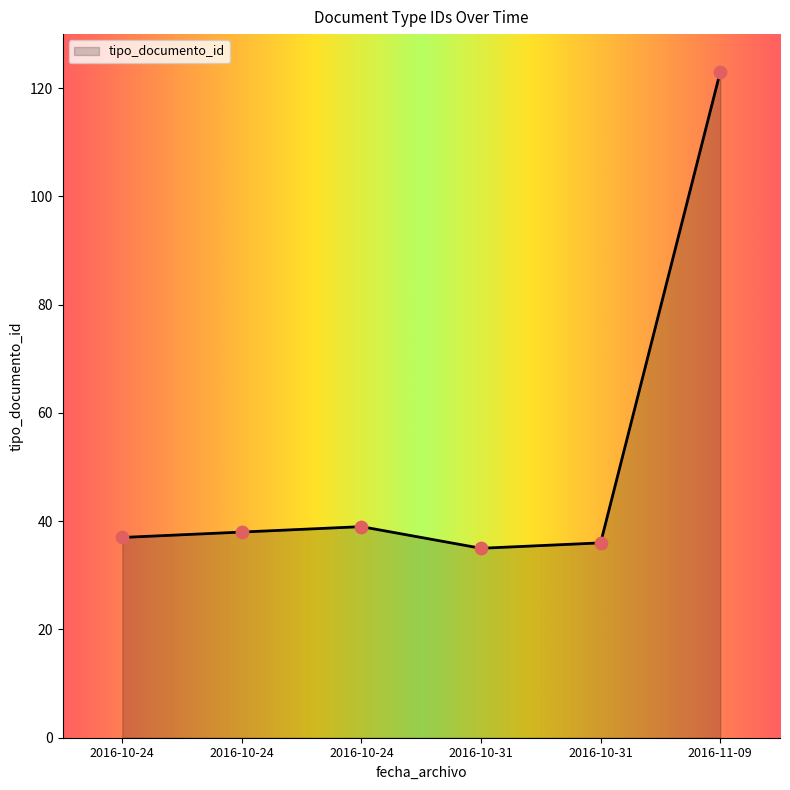

Is this an area chart (filled region under the line)?

Yes